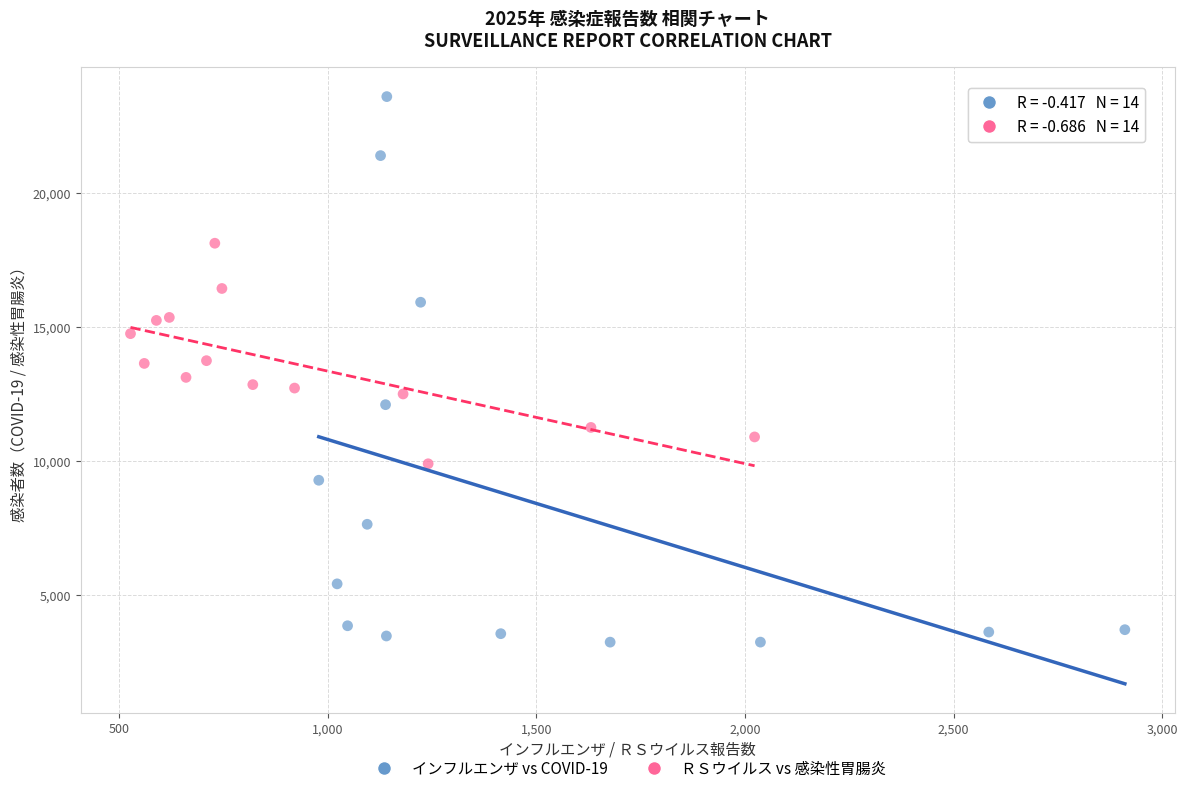

Which series contains the lowest Y value?

インフルエンザ vs COVID-19